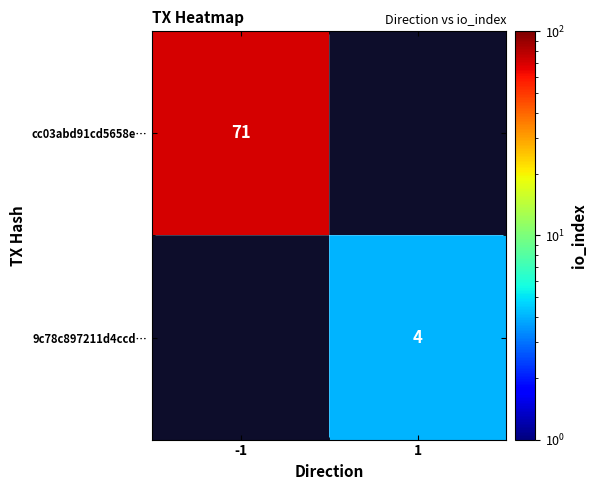

The value of cc03abd91cd5658e… at -1 is 71. True or false?

True